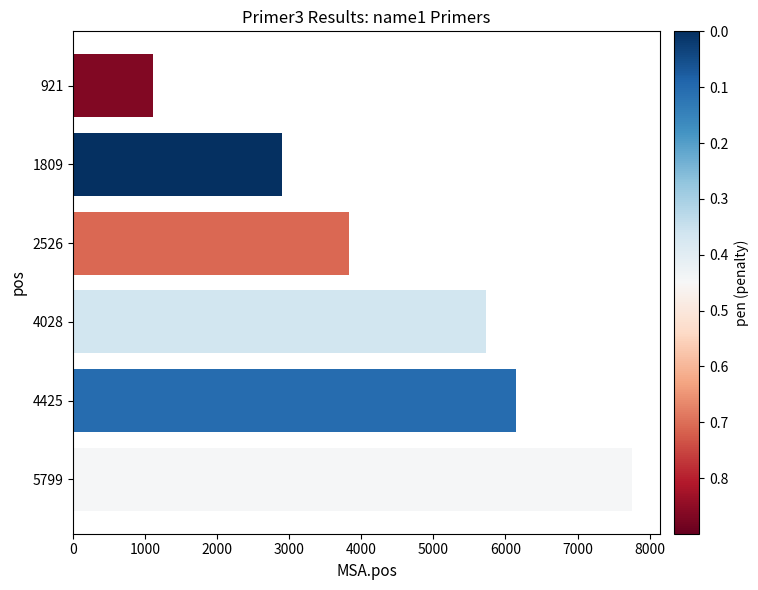

Are the bars grouped side by side (vs. stacked)?

No